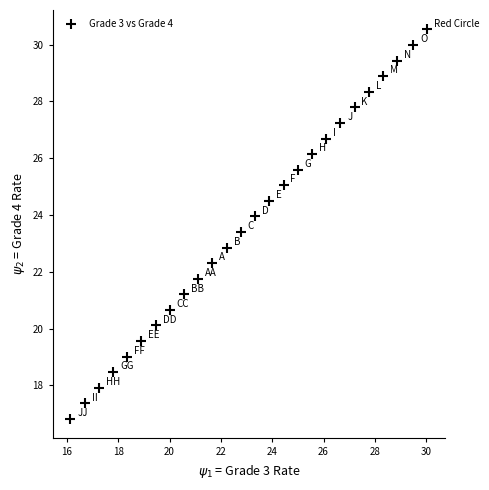

What is the range of X values (max minus min)?

13.9